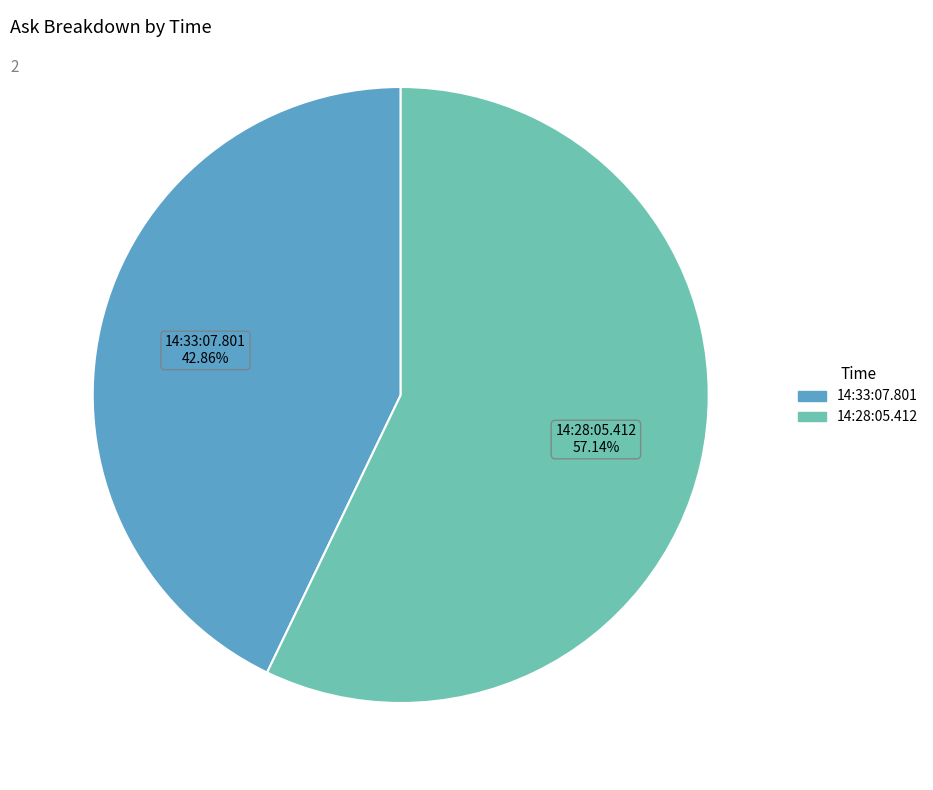

How many slices are in this pie chart?

2